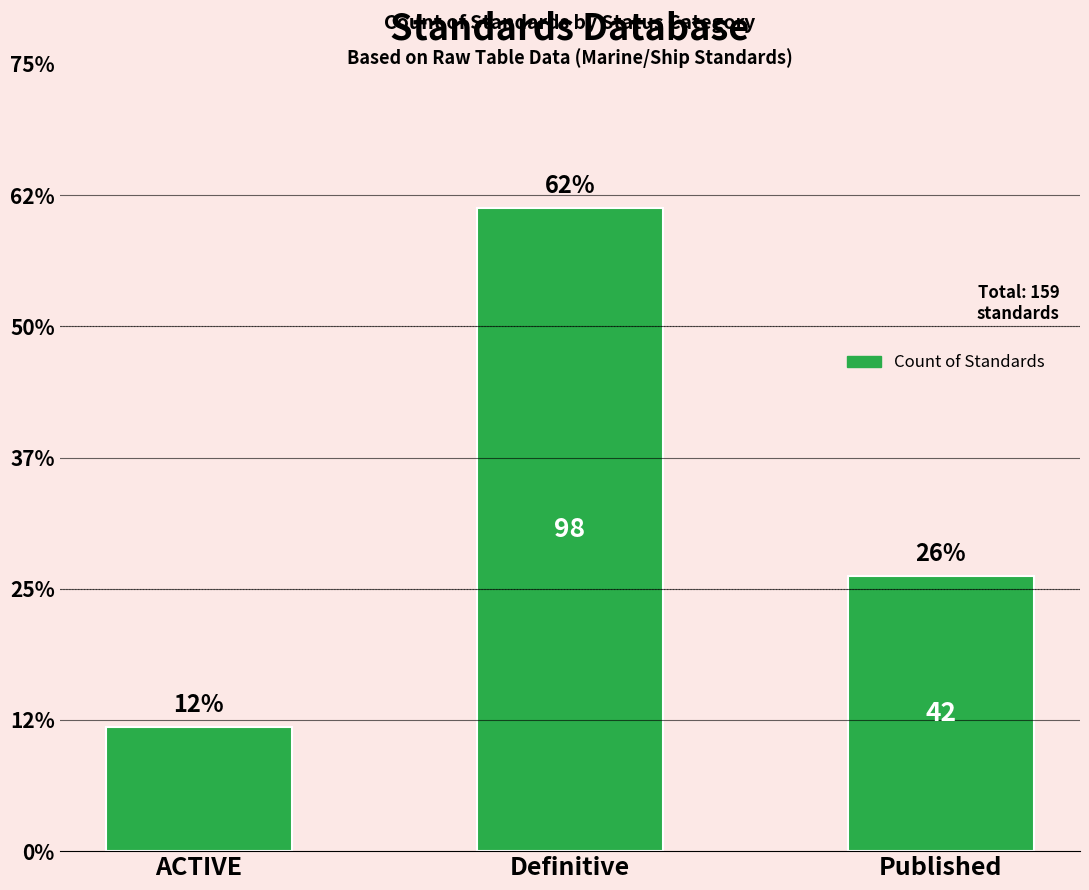

Reading right to left, list all the values displayed in this chart.

Published=42	Definitive=98	ACTIVE=19